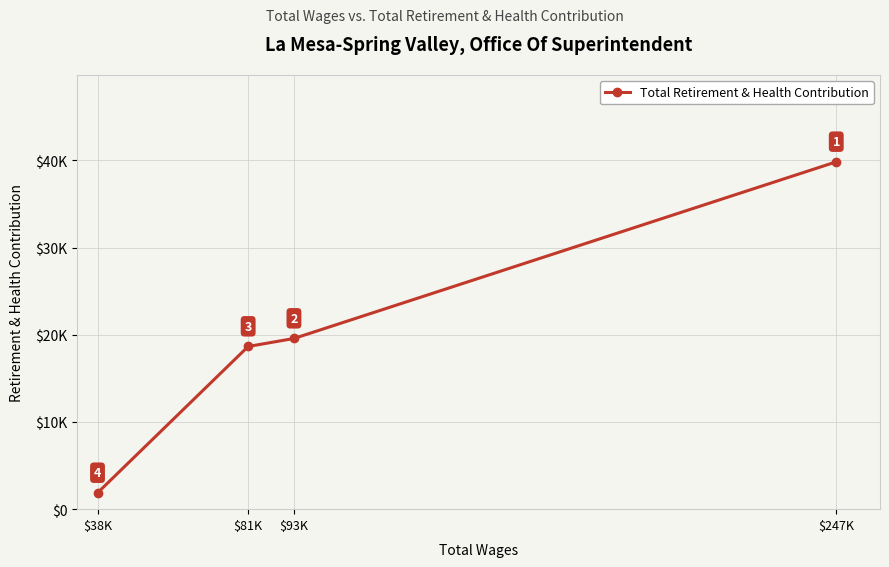

How many lines are shown in the chart?

1